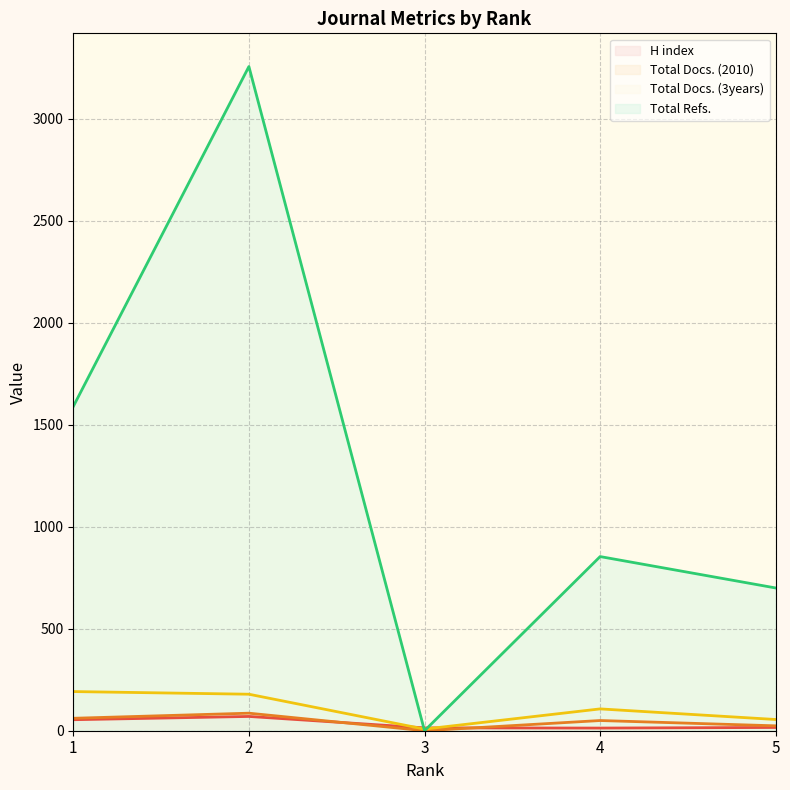

Where is the first local minimum for Total Refs. line?

3